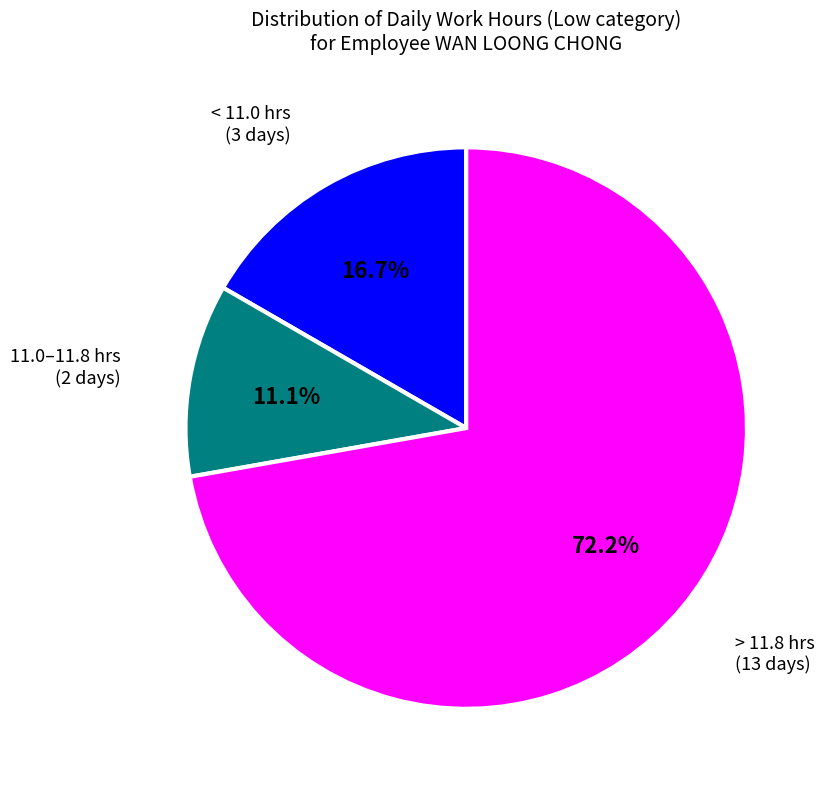

Is there any slice that represents more than half of the pie?

Yes